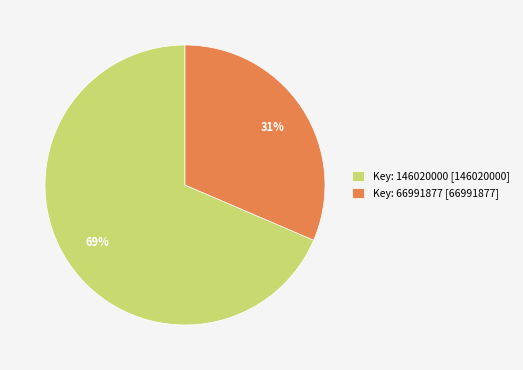

Is the sum of Key: 146020000 [146020000] and Key: 66991877 [66991877] greater than half?

Yes